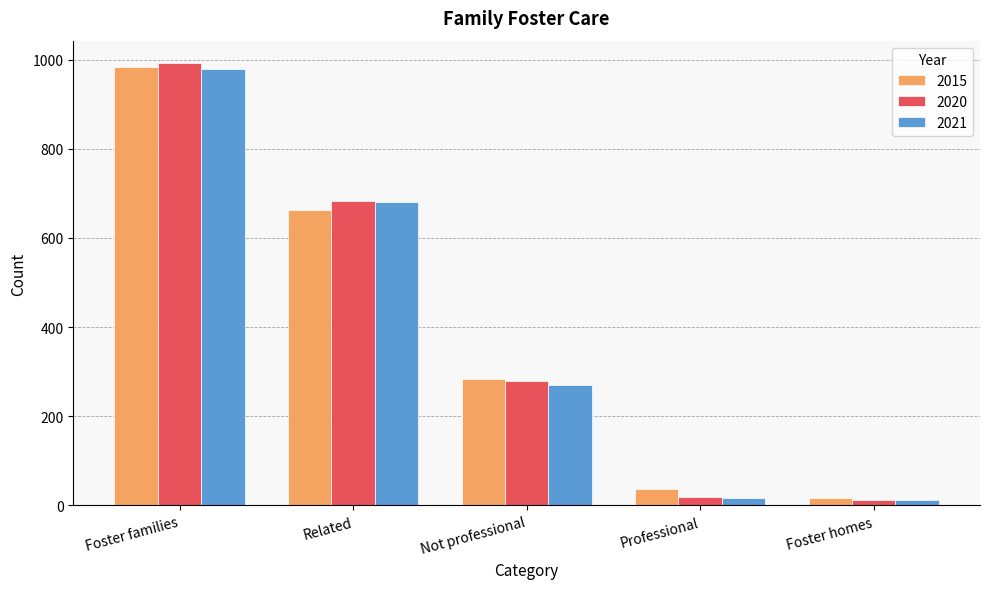

At which category is the sum across all series the highest?

Foster families